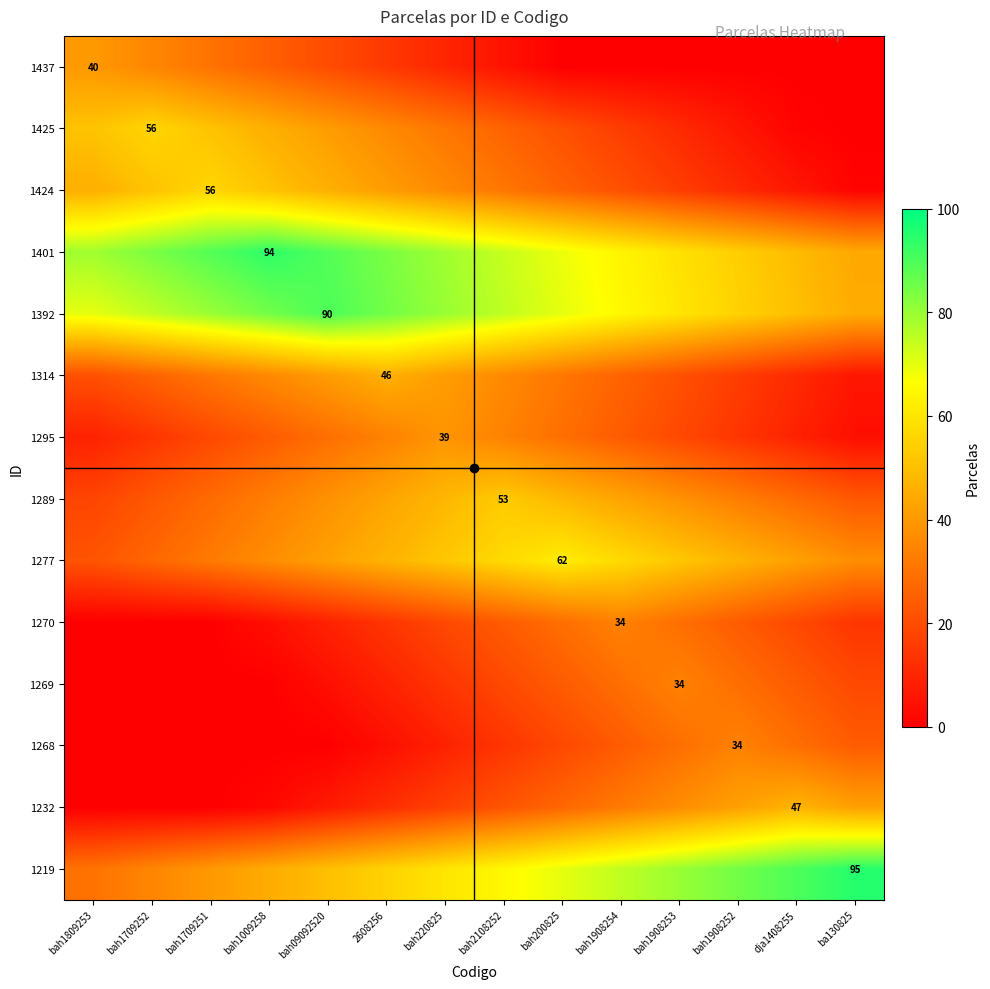

Is it true that 1295 equals 63 at bah220825?

False